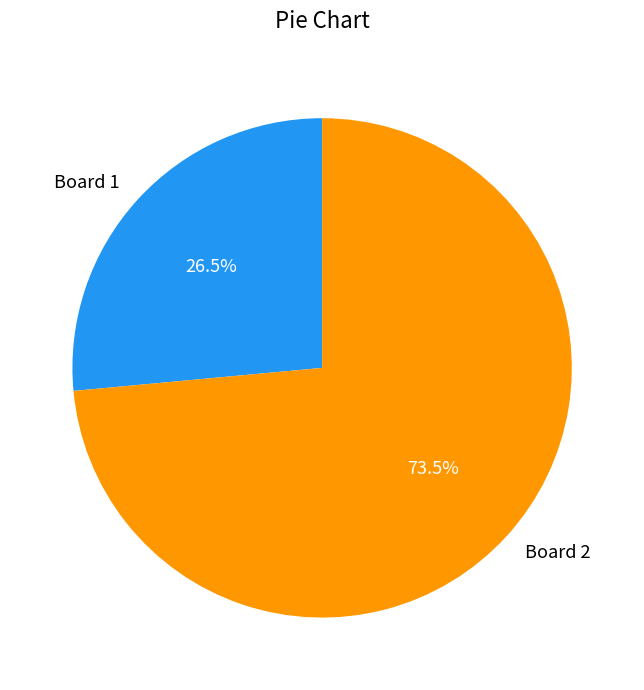

To the nearest percent, what is the combined percentage of Board 1 and Board 2?

100%